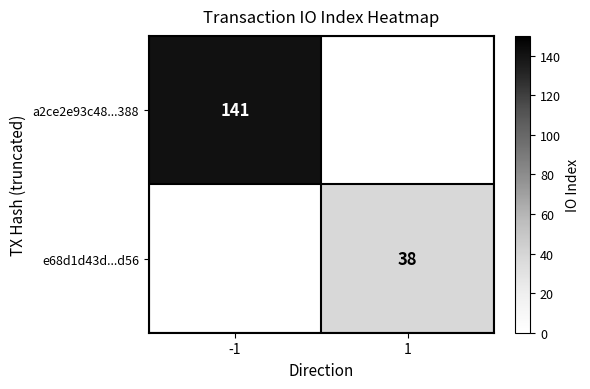

The a2ce2e93c48...388 series shows 96 at -1. True or false?

False